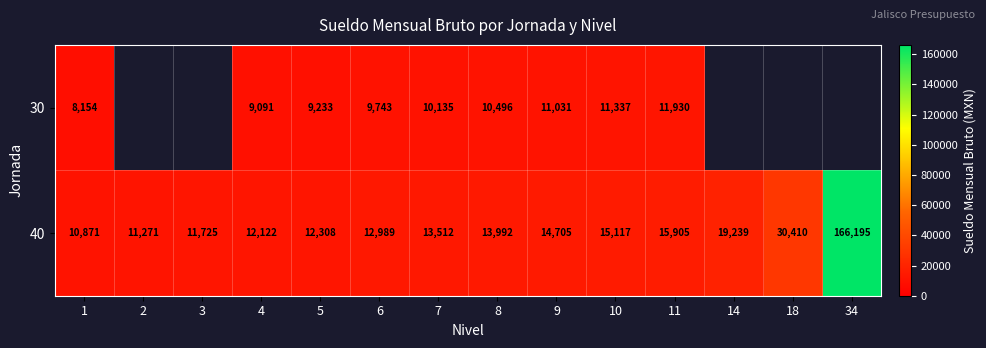

Where is 40 nearest to the value 88533?

18